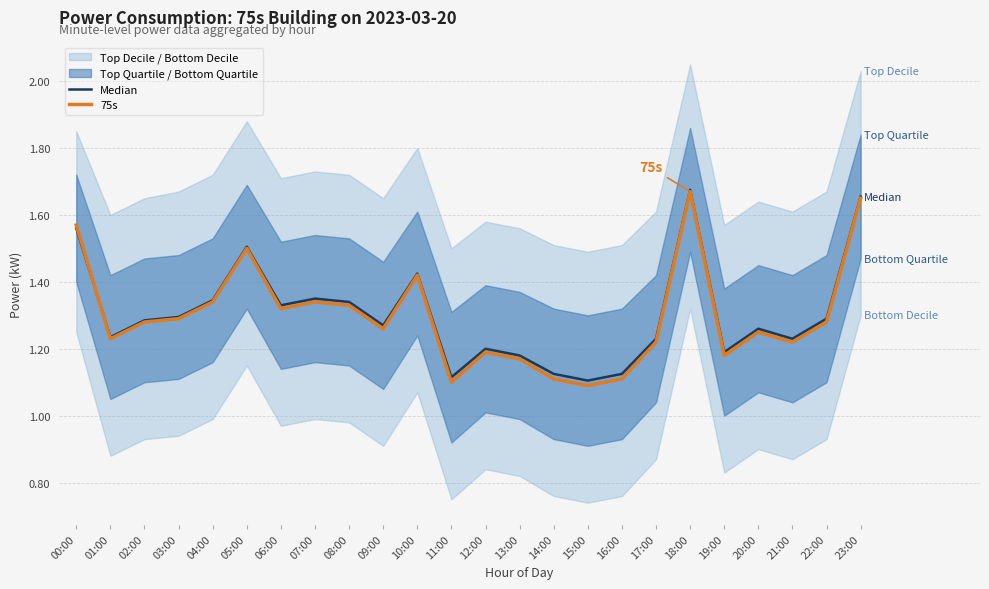

Does the chart display data point markers on the line(s)?

No